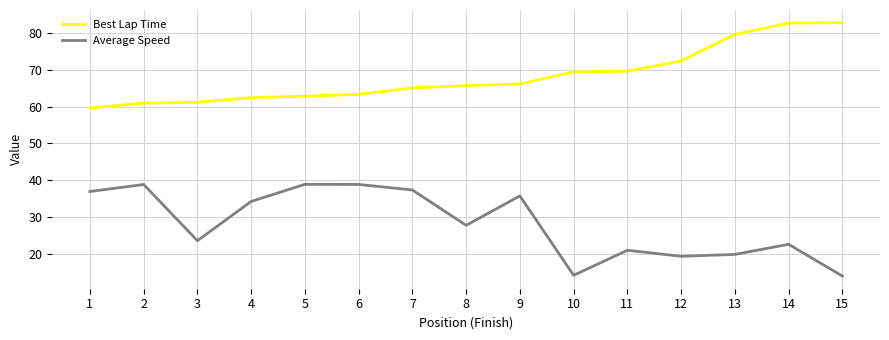

What is the approximate value of Average Speed at 12?

19.3